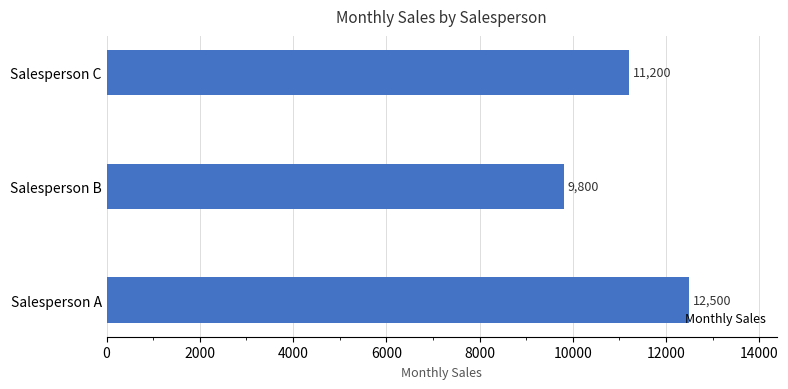

Reading bottom to top, extract all data points from this chart.

12500	9800	11200